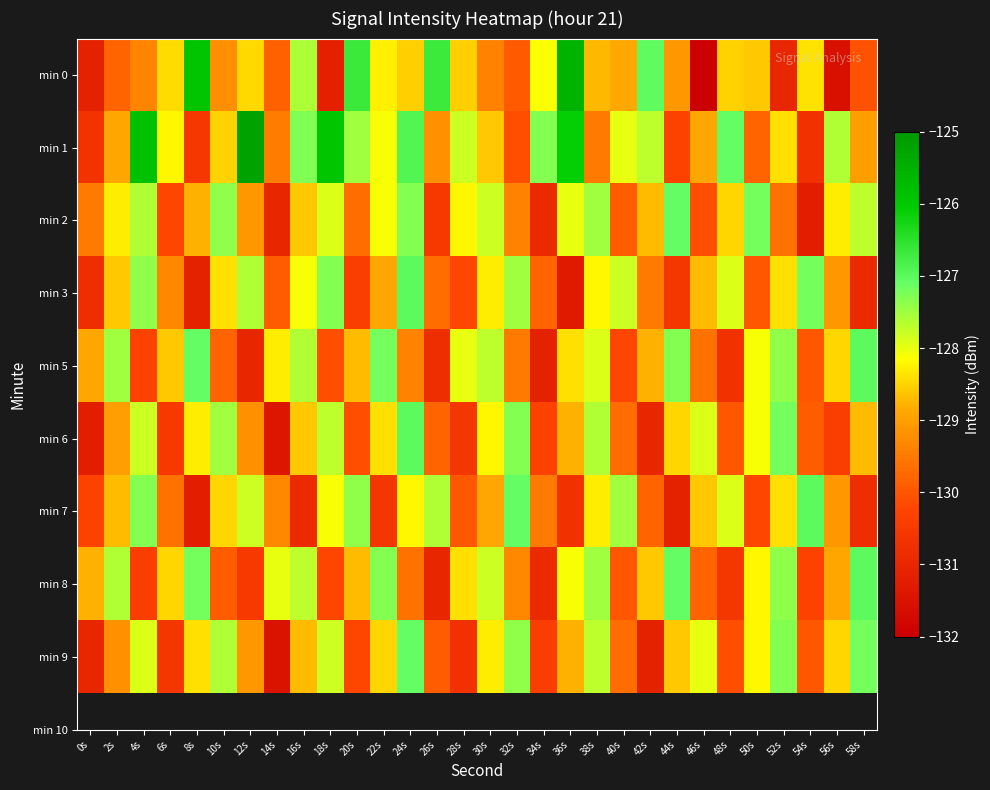

What is the spread (max minus min) of values at 42s?

4.1